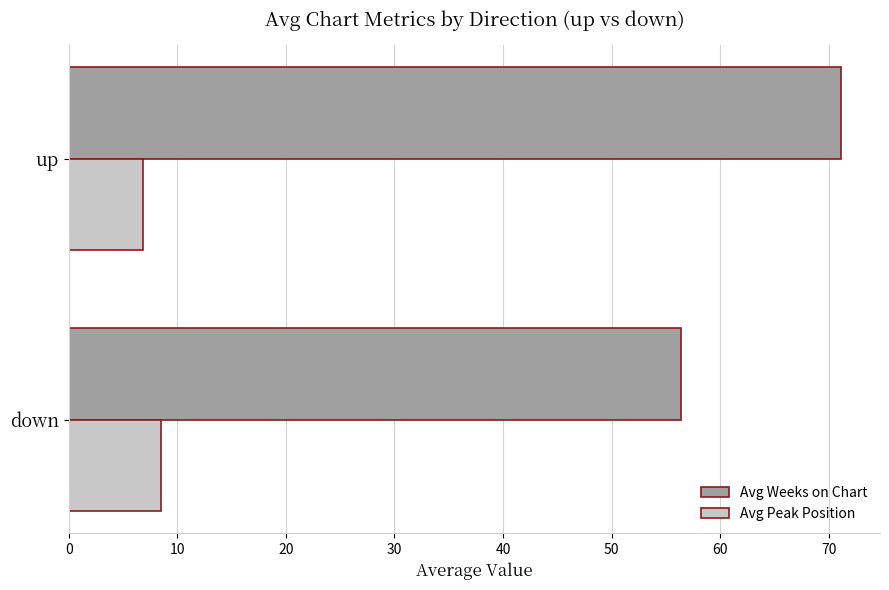

At which label is Avg Weeks on Chart closest to 63?

down